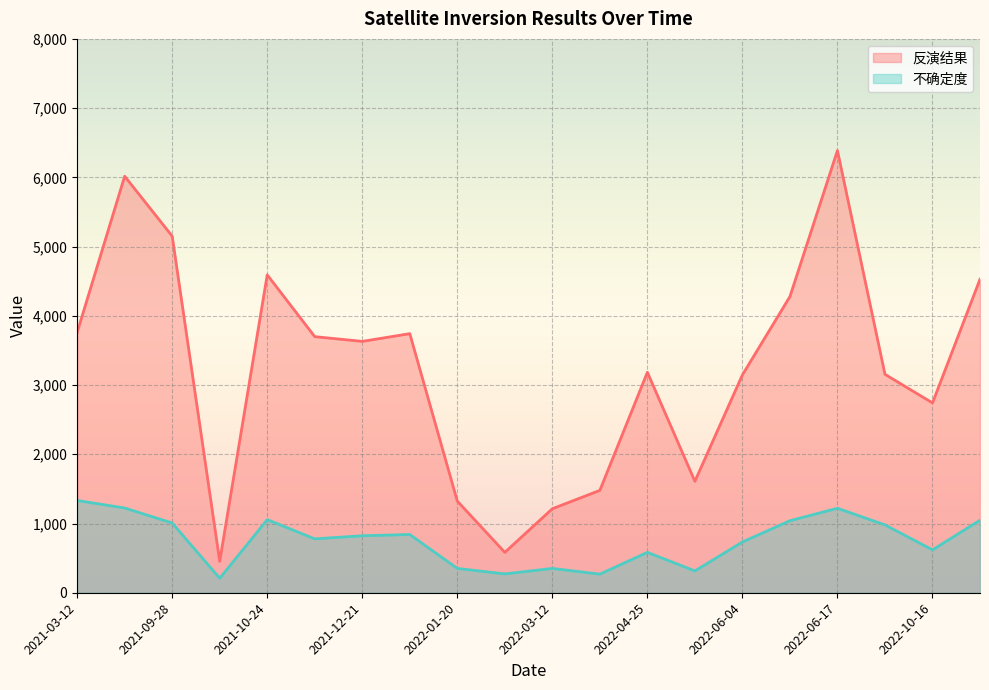

At which label does 不确定度 reach its peak?

2021-03-12